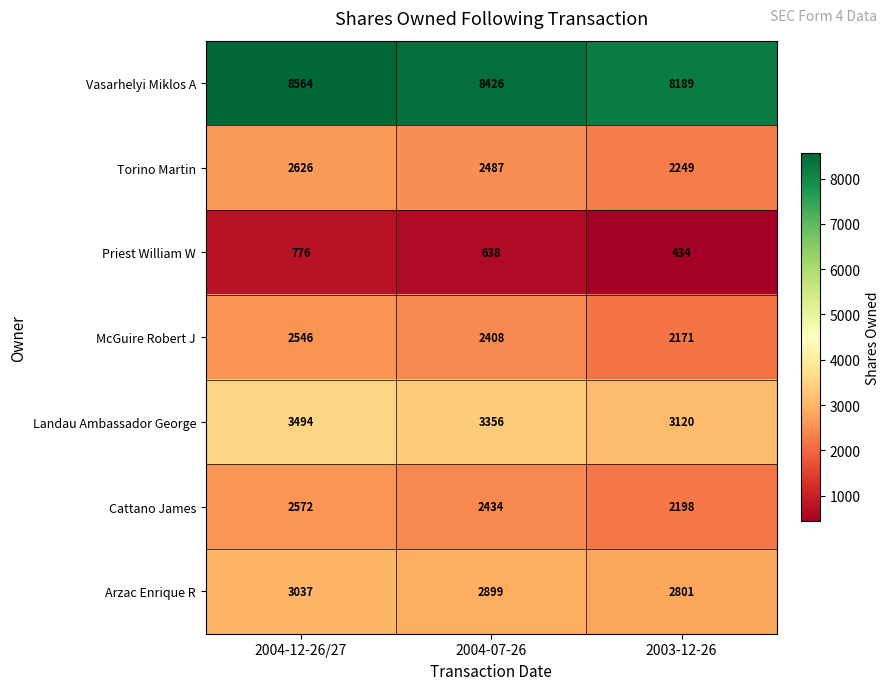

Count the Priest William W values in the range 434 to 776.

3